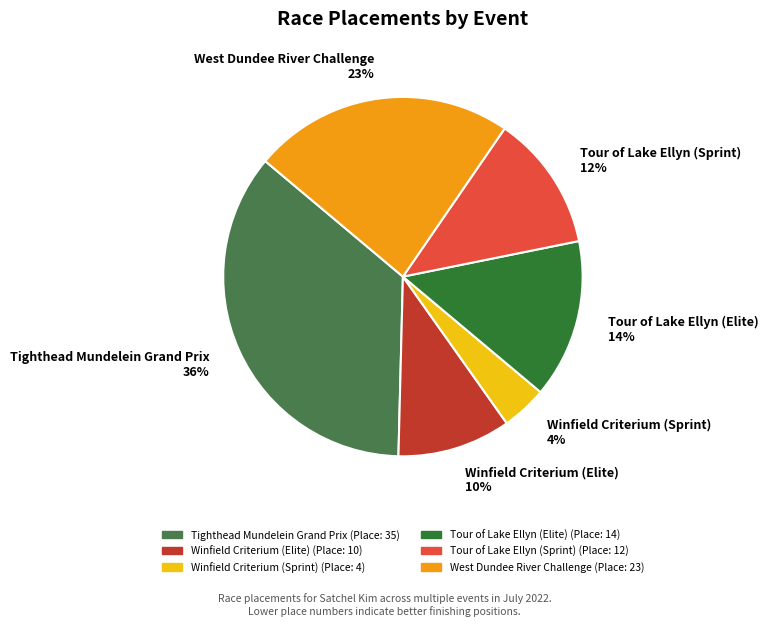

What is the ratio of the value at Winfield Criterium (Elite) to the value at Winfield Criterium (Sprint)?

2.5